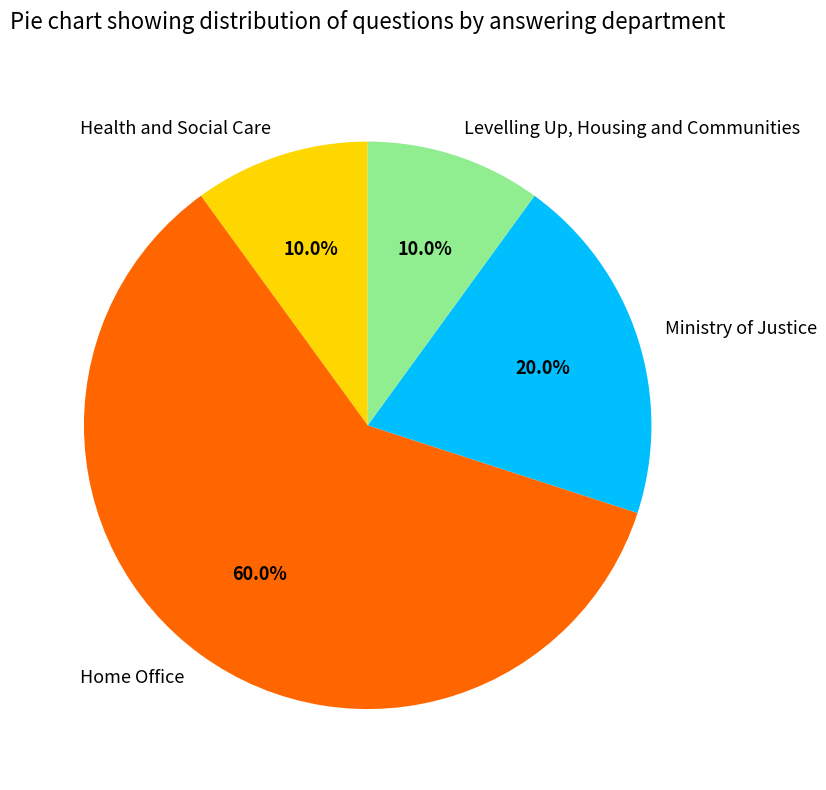

To the nearest percent, what percentage of the pie is Home Office?

60%